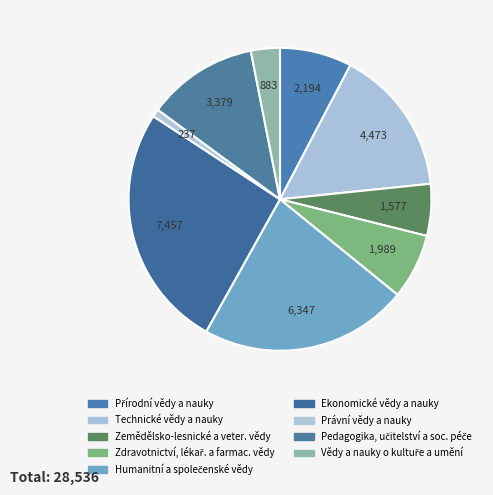

Is the sum of Pedagogika, učitelství a soc. péče and Přírodní vědy a nauky greater than half?

No